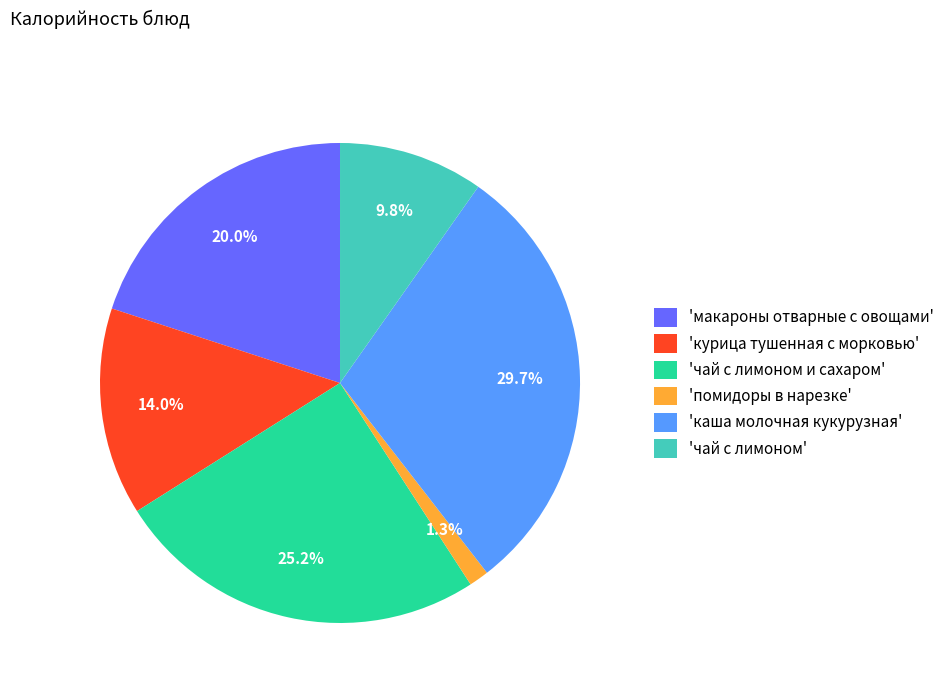

Do 'курица тушенная с морковью' and 'каша молочная кукурузная' together represent more than half of the pie?

No